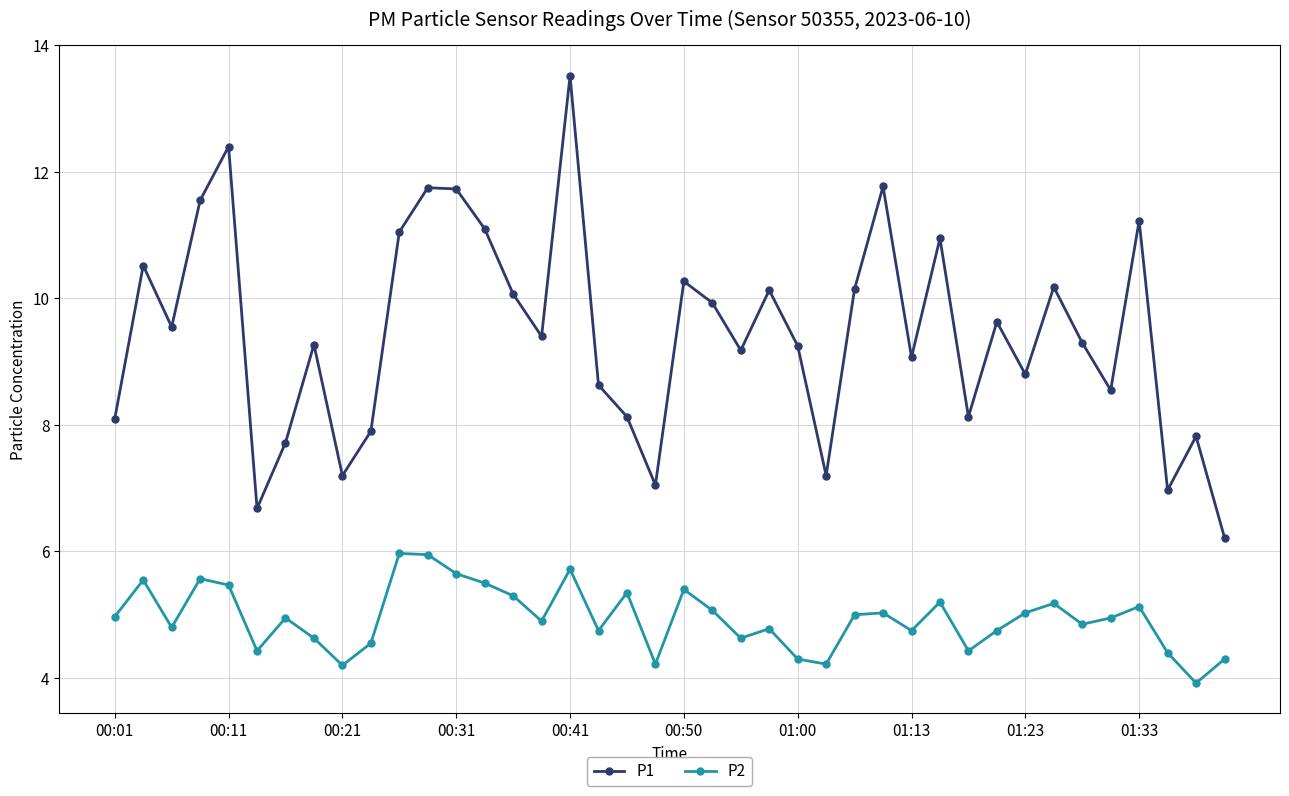

Which series has the largest total across all categories?

P1